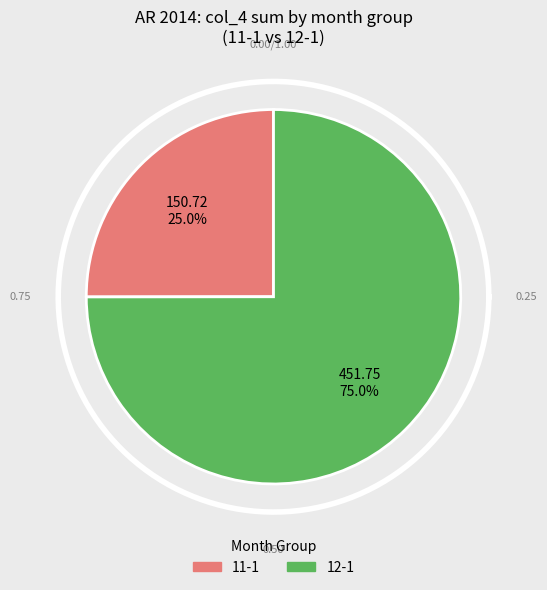

Which slice is the largest?

12-1